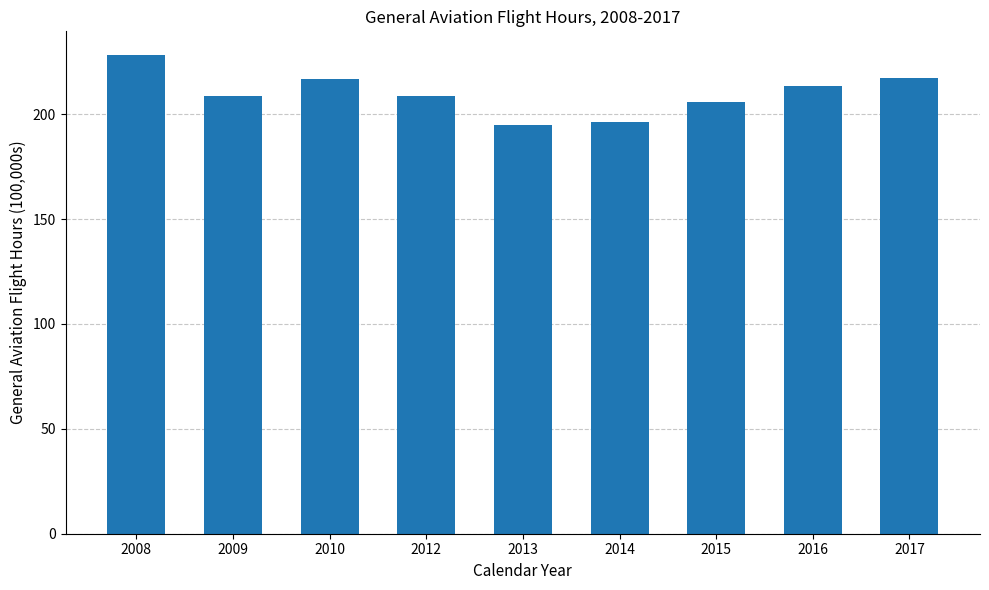

Which category has the highest value across all series?

2008